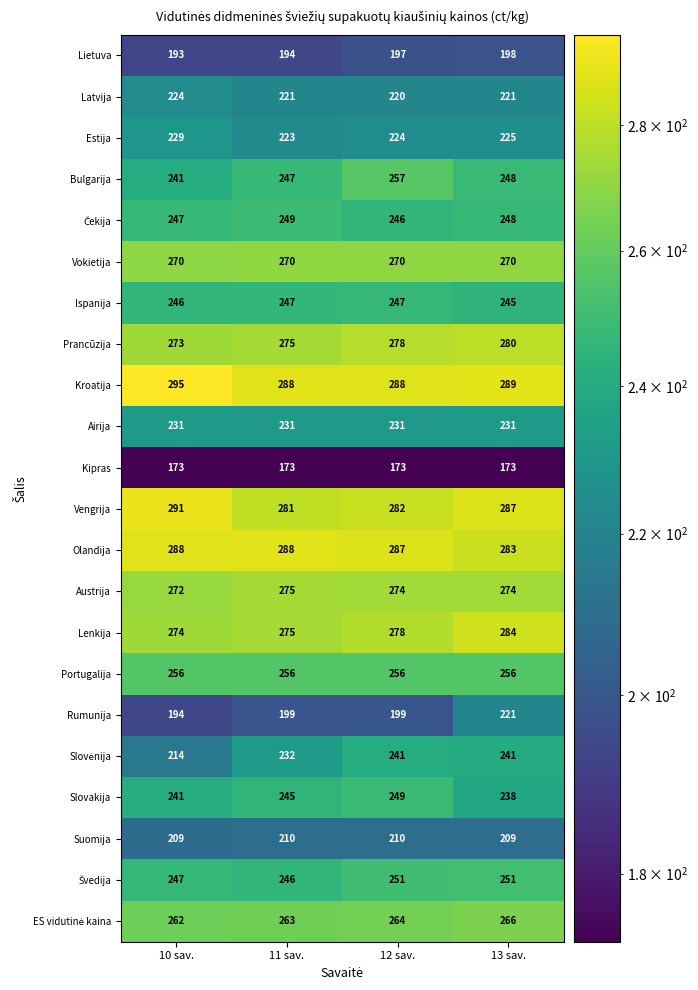

How many distinct data groups are displayed?

22